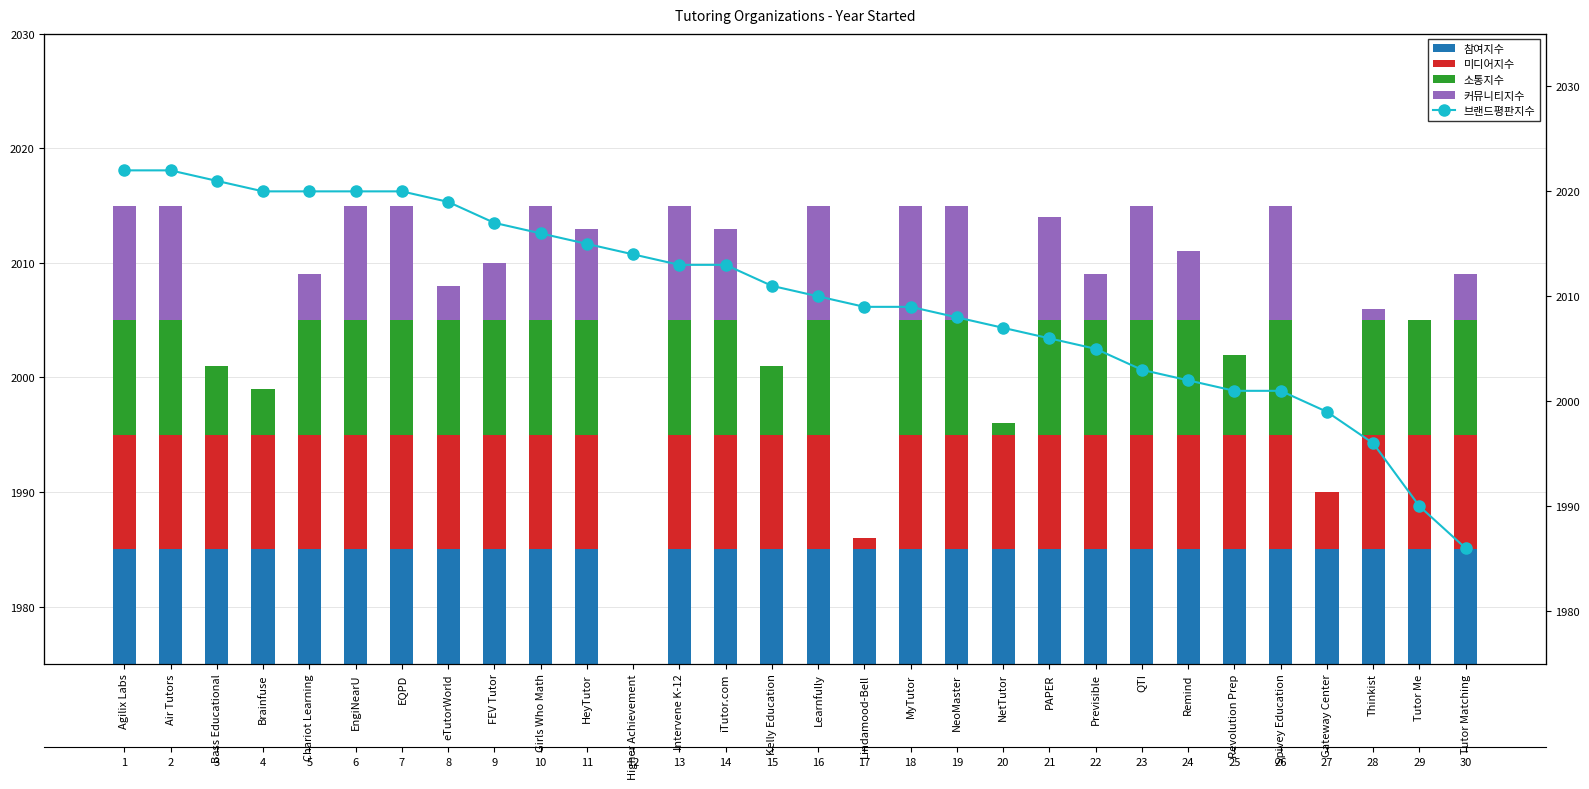

What is the value of the 소통지수 bar at the 16th from the left?

10